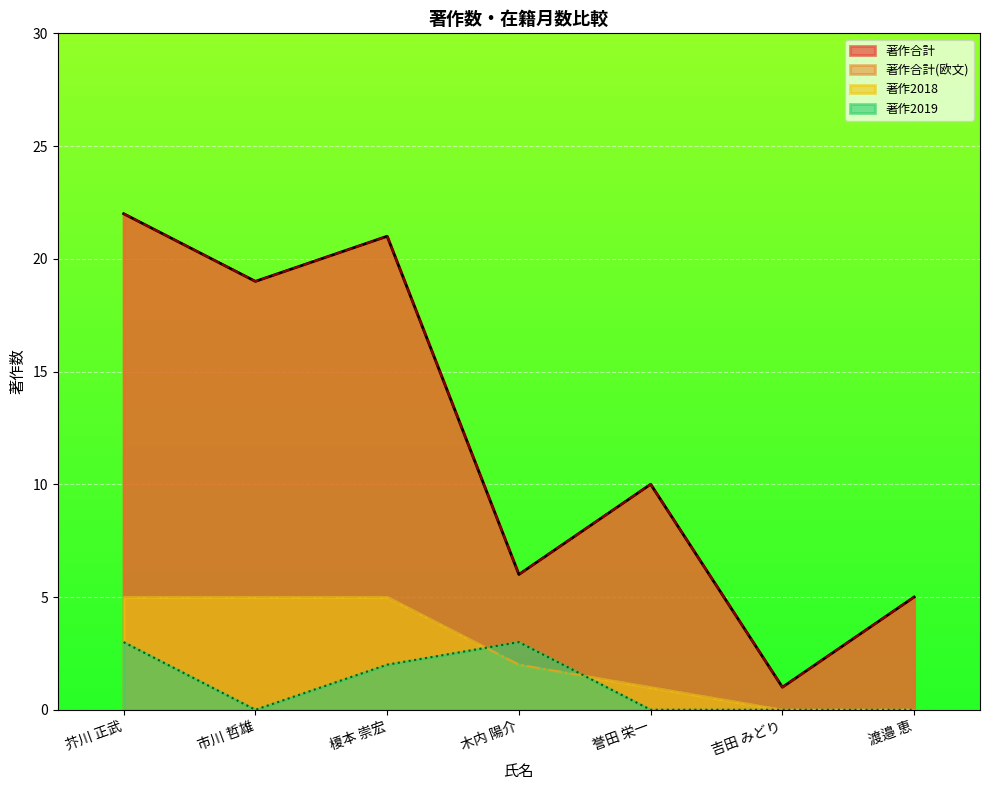

List the series in order of their peak value, highest first.

著作合計, 著作合計(欧文), 著作2018, 著作2019